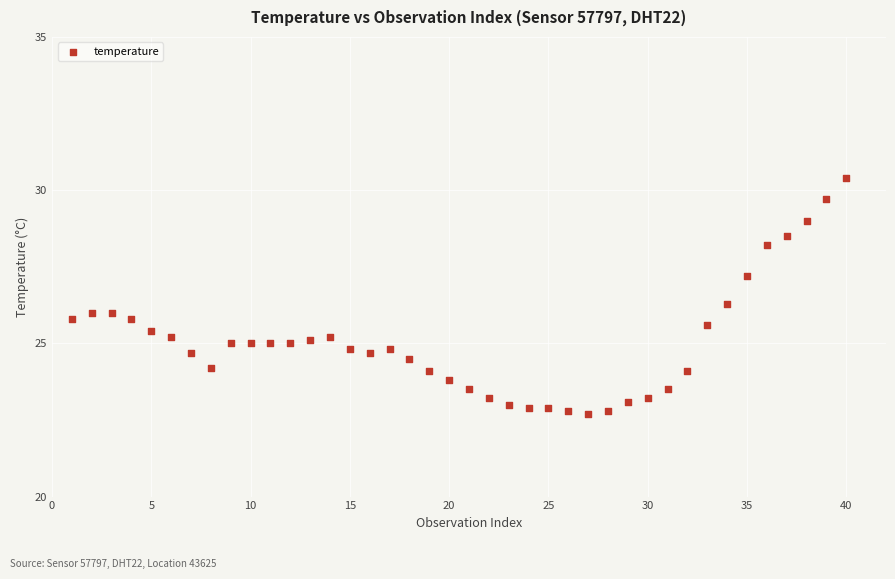

What is the range of Y values (max minus min)?

7.7